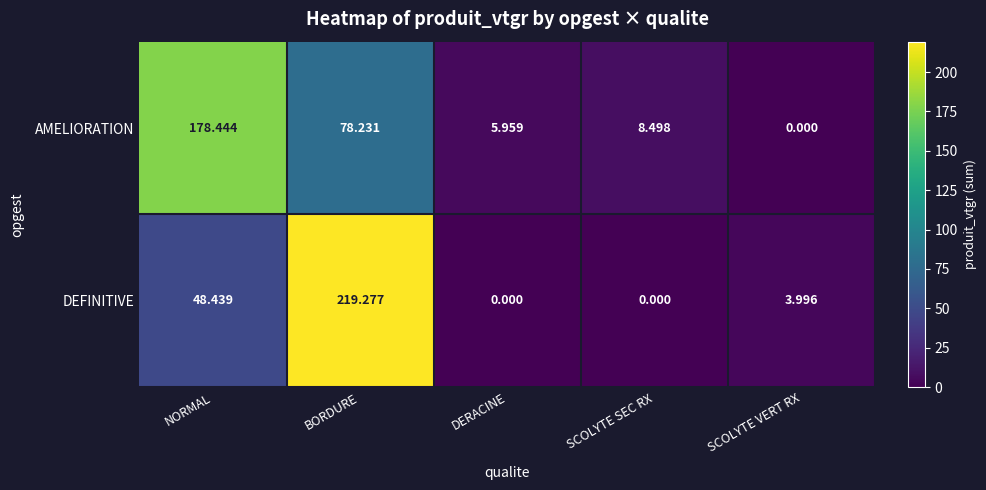

Is it true that DEFINITIVE equals -133.7 at DERACINE?

False